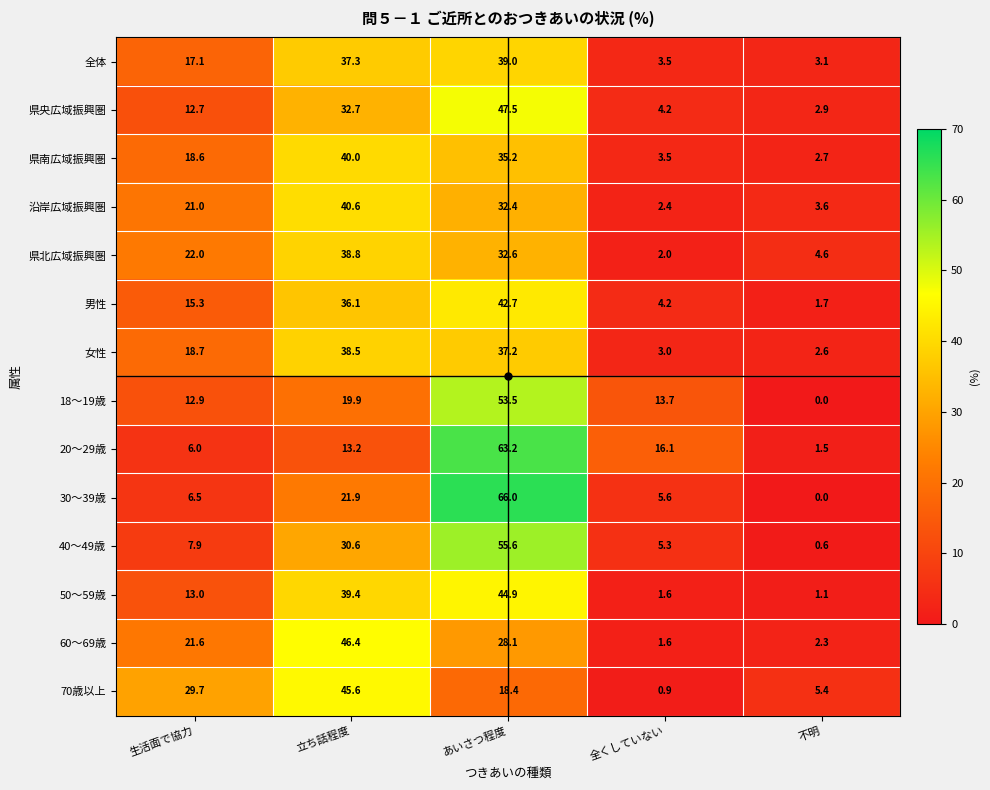

List the series in order of their peak value, highest first.

30～39歳, 20～29歳, 40～49歳, 18～19歳, 県央広域振興圏, 60～69歳, 70歳以上, 50～59歳, 男性, 沿岸広域振興圏, 県南広域振興圏, 全体, 県北広域振興圏, 女性